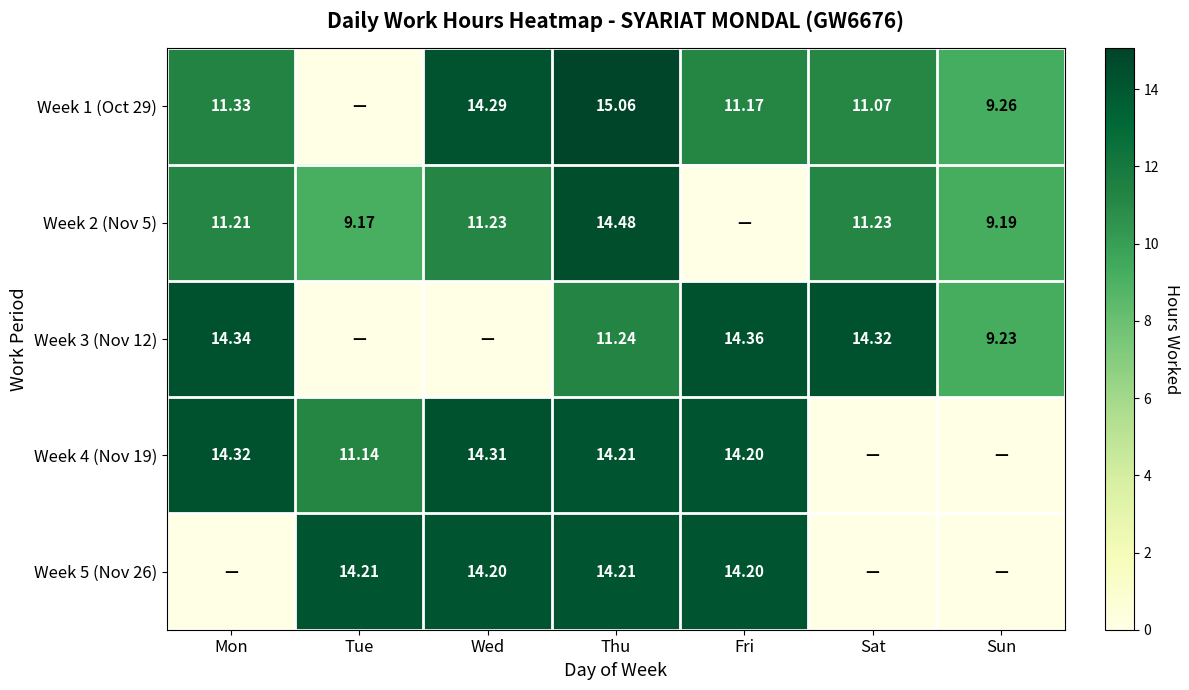

At which category is the sum across all series the highest?

Thu